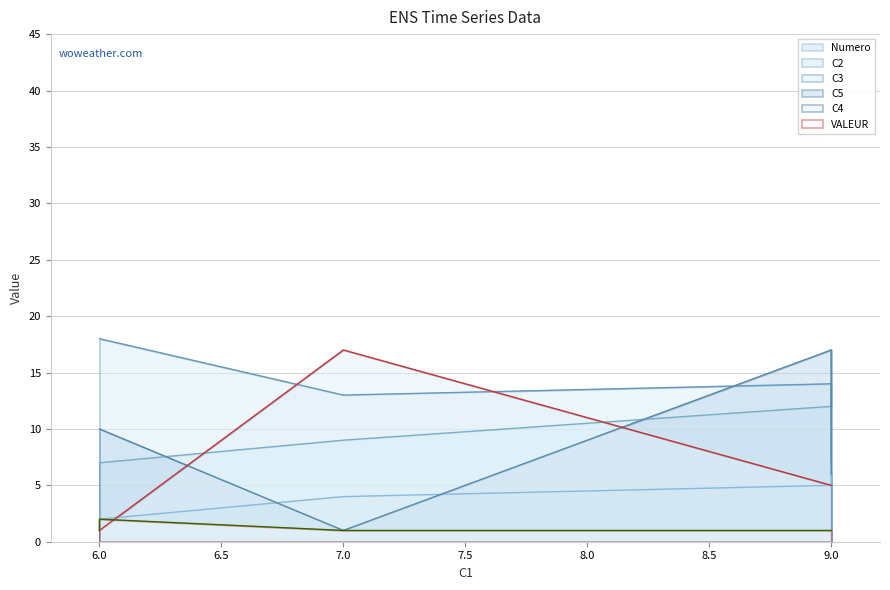

Which series has the widest spread of values?

C5